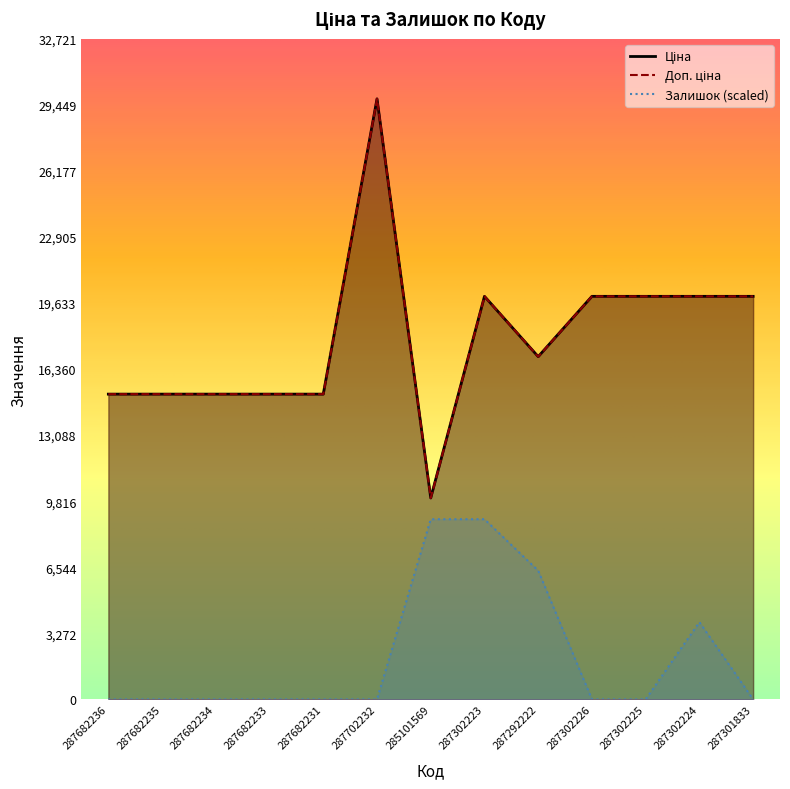

What is the difference between the maximum and second lowest values in the Залишок series?

8924.2